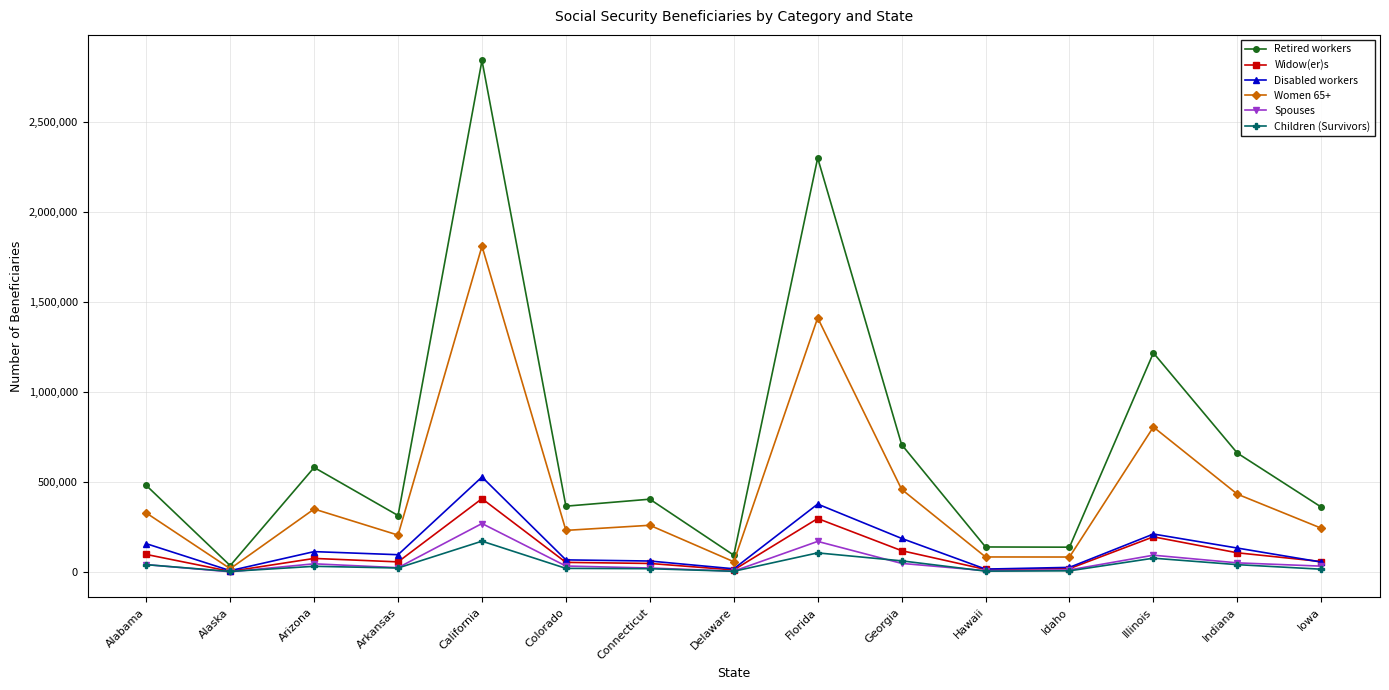

Which series has the largest total across all categories?

Retired workers